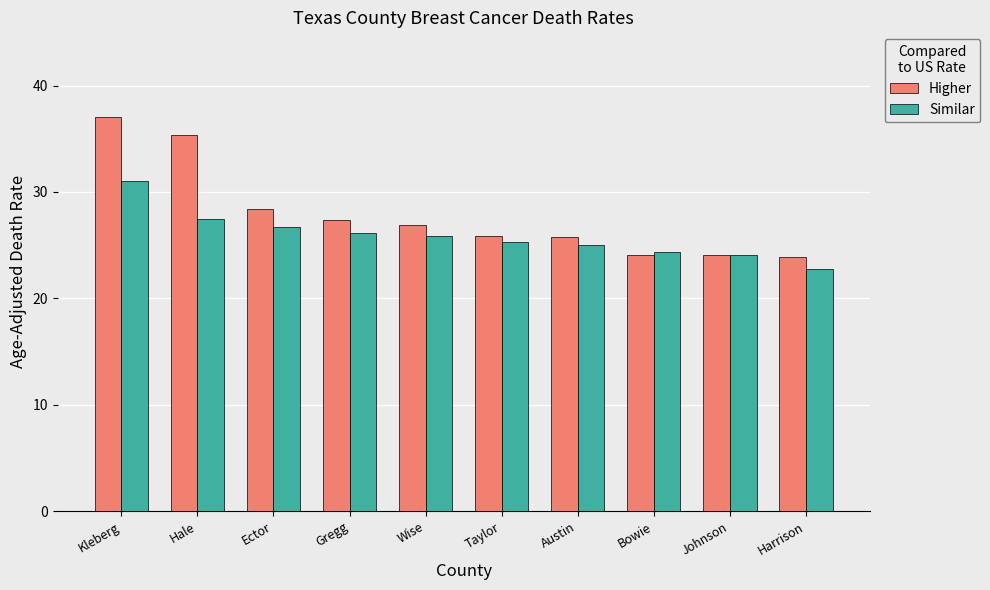

Is it true that Similar equals 31.8 at Harrison?

False